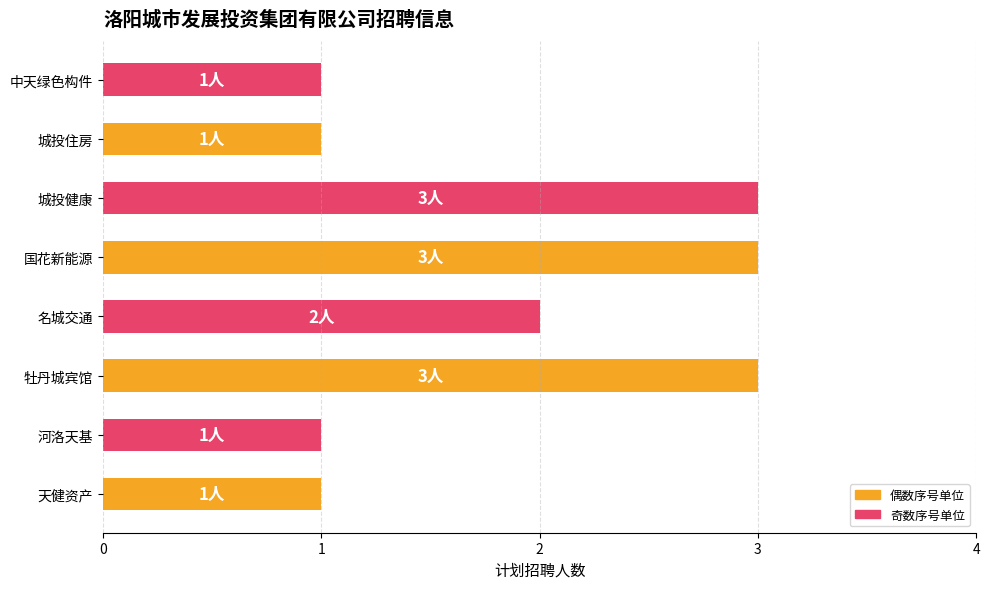

Reading top to bottom, extract all data points from this chart.

中天绿色构件=1	城投住房=1	城投健康=3	国花新能源=3	名城交通=2	牡丹城宾馆=3	河洛天基=1	天健资产=1